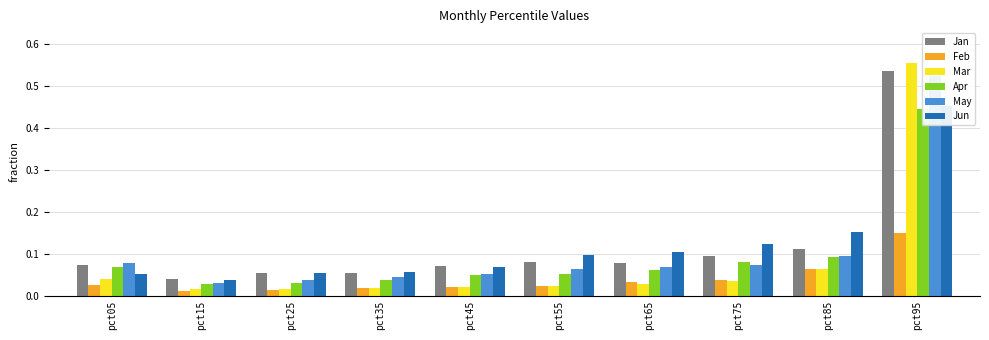

What is the sum of all Apr values?

0.9